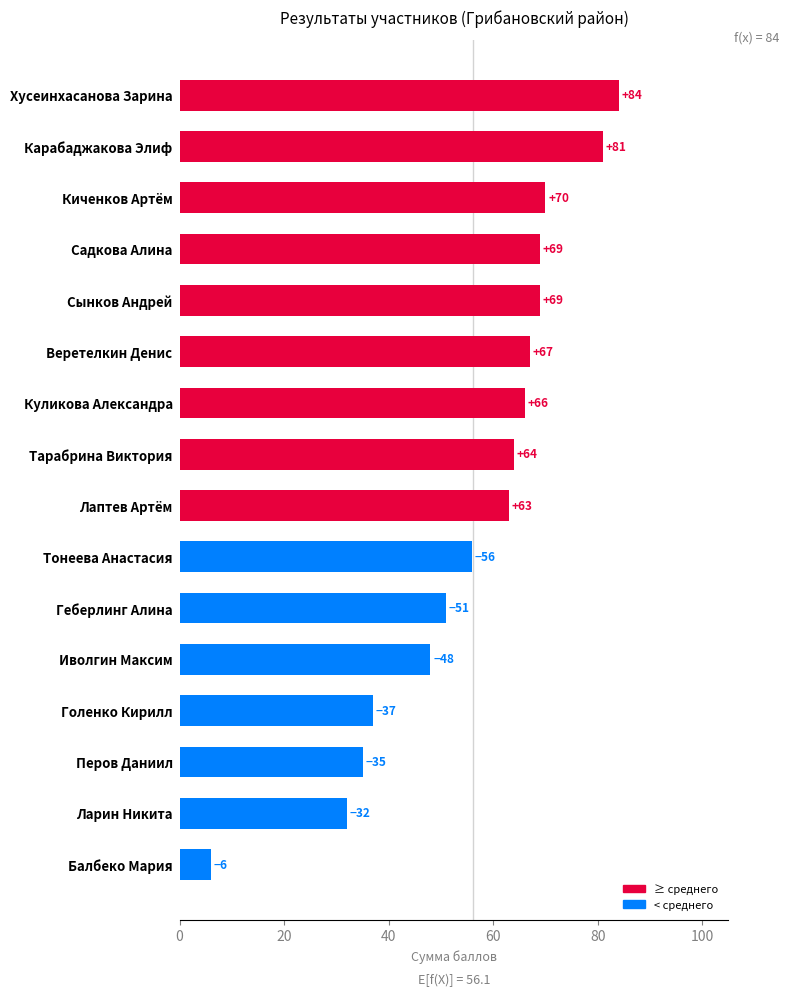

What position from the top is Веретелкин Денис?

6